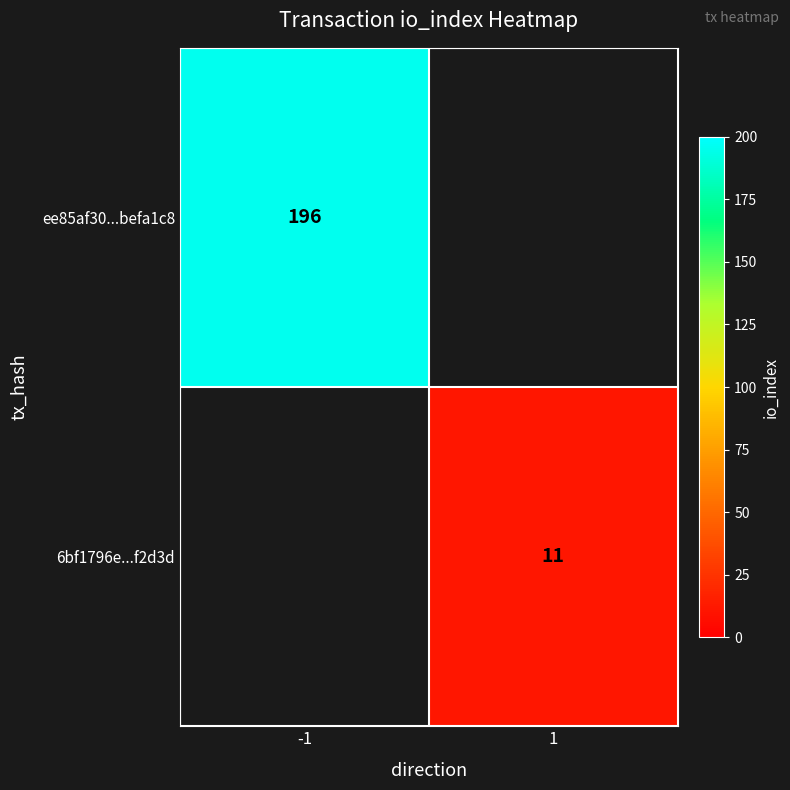

What is the minimum value for ee85af30...befa1c8?

196.0